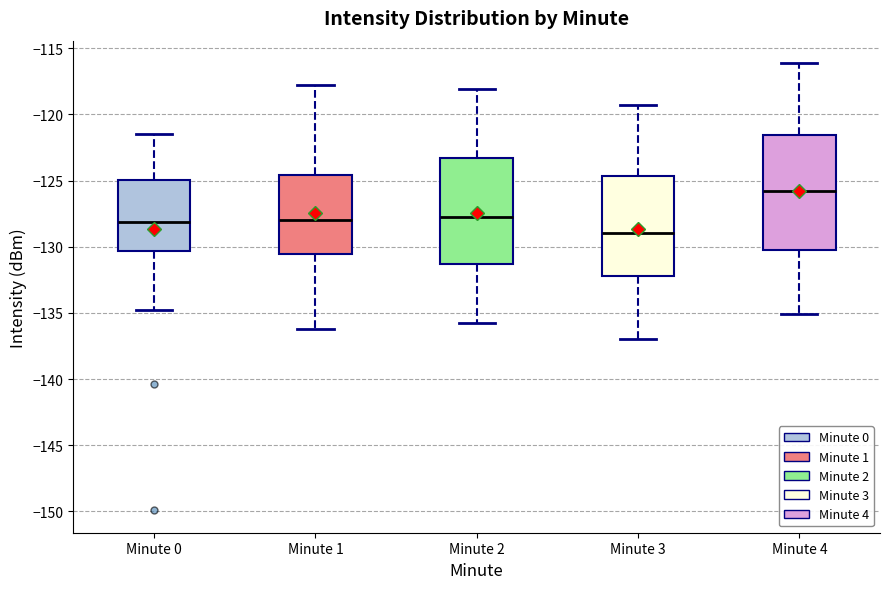

Which box has the highest median line?

Minute 4